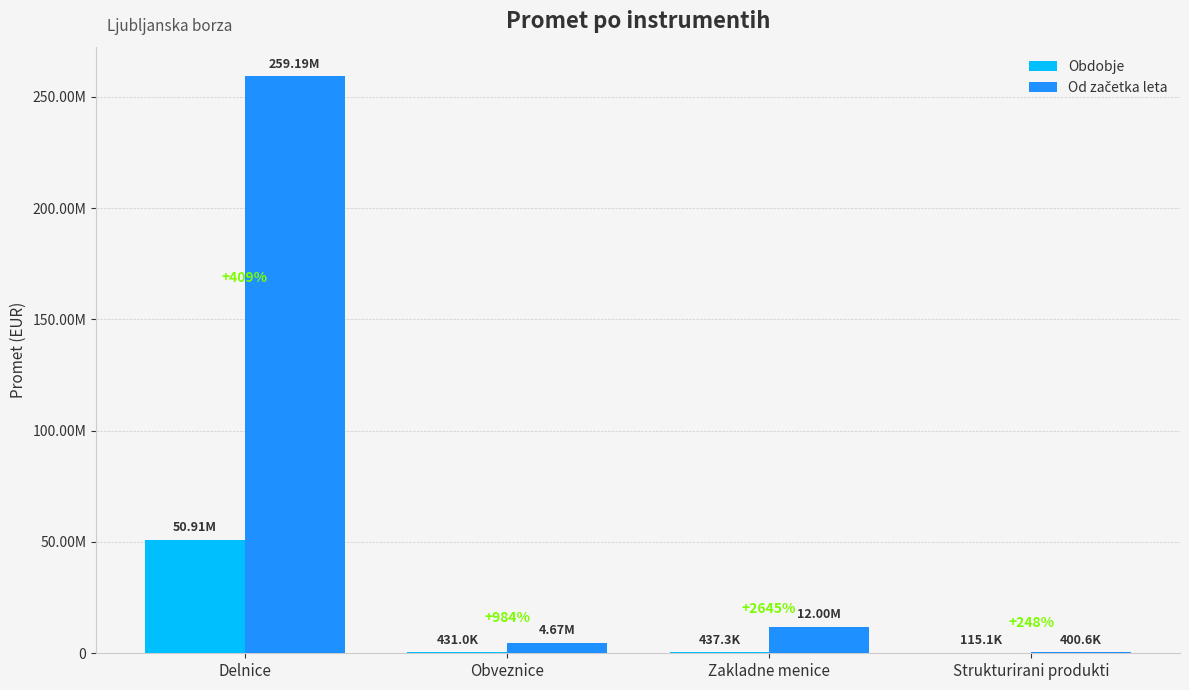

True or false: Obdobje has a value of 115101.0 at Strukturirani produkti.

True